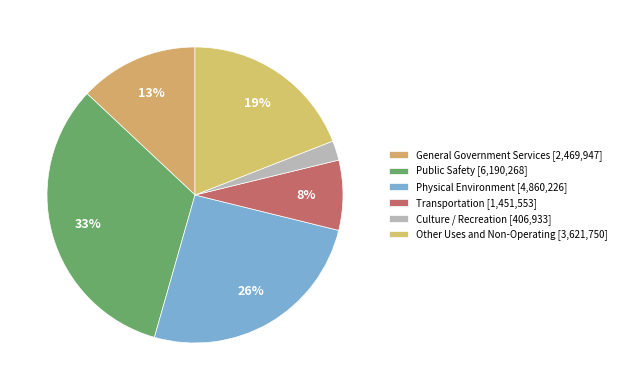

What percentage is the Transportation slice, to the nearest percent?

8%